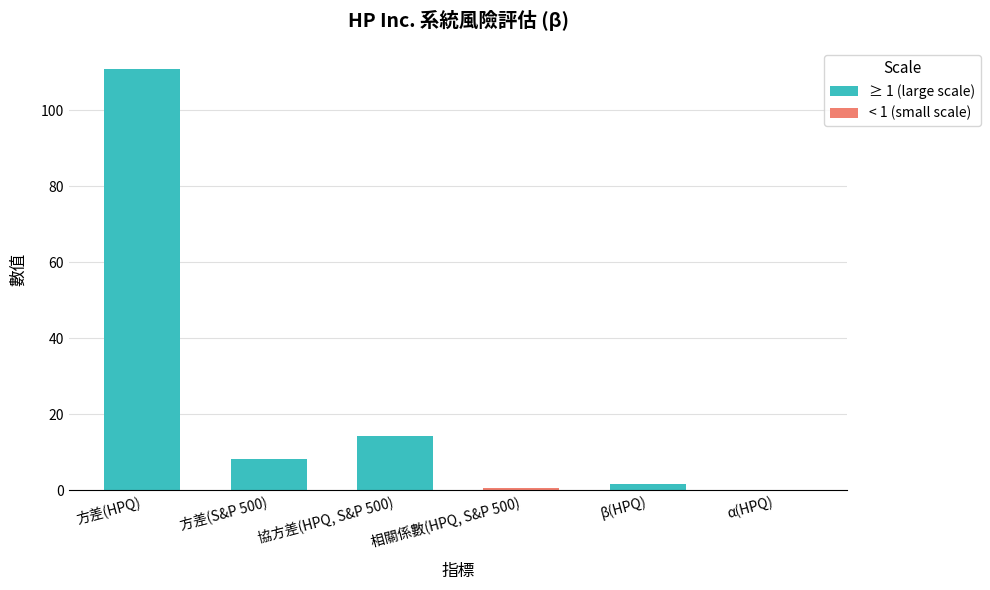

Are the bars grouped side by side (vs. stacked)?

No